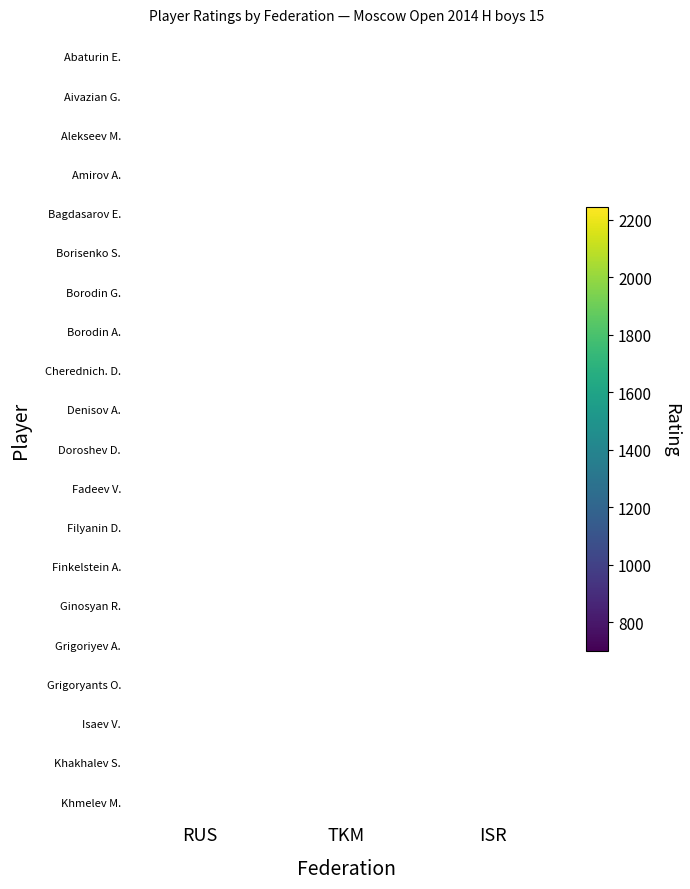

At how many categories does at least one series exceed 1278?

2